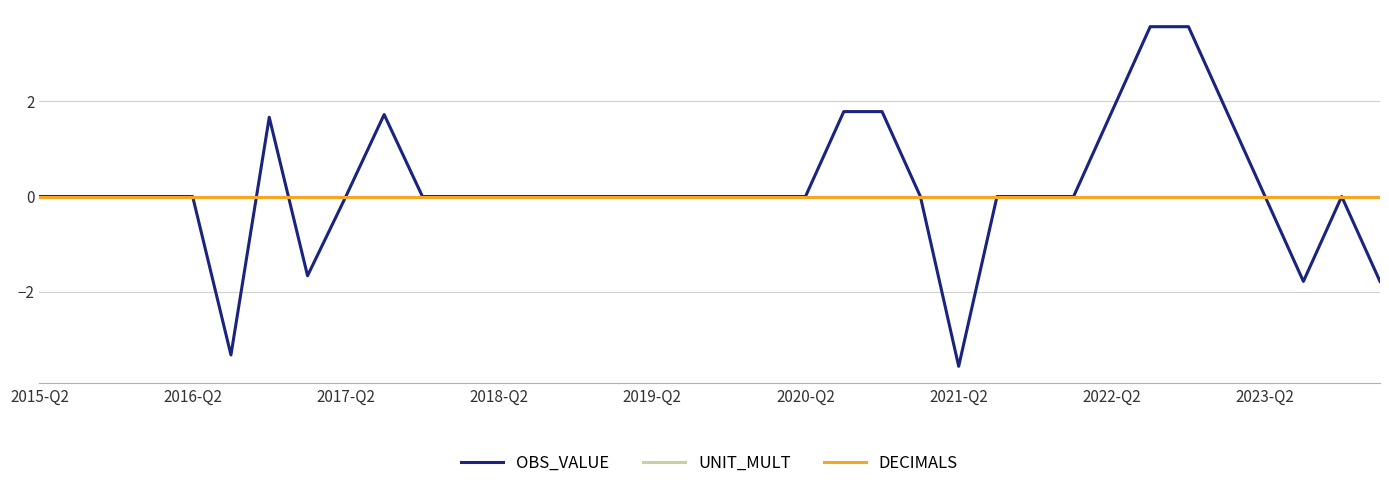

Is this an area chart (filled region under the line)?

No